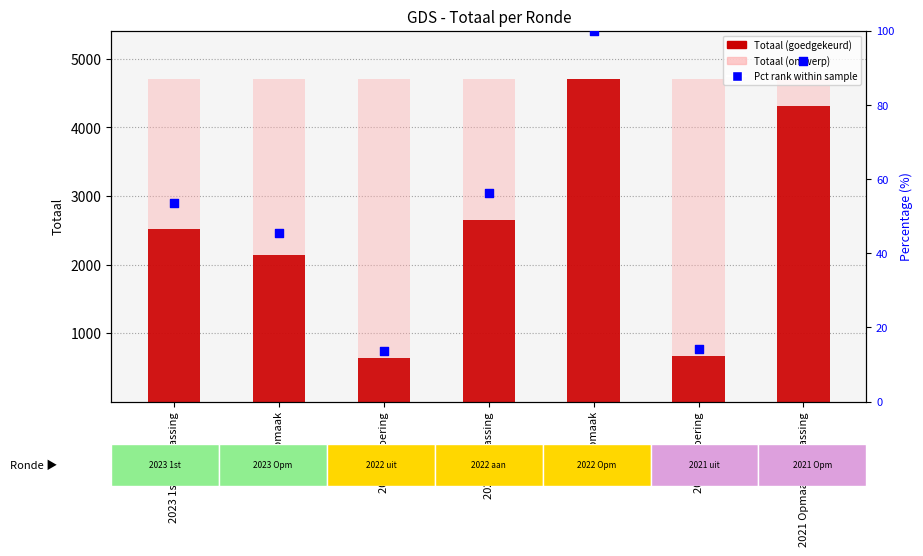

Which has a higher value, 2022 aanpassing or 2021 Opmaak/aanpassing?

2021 Opmaak/aanpassing